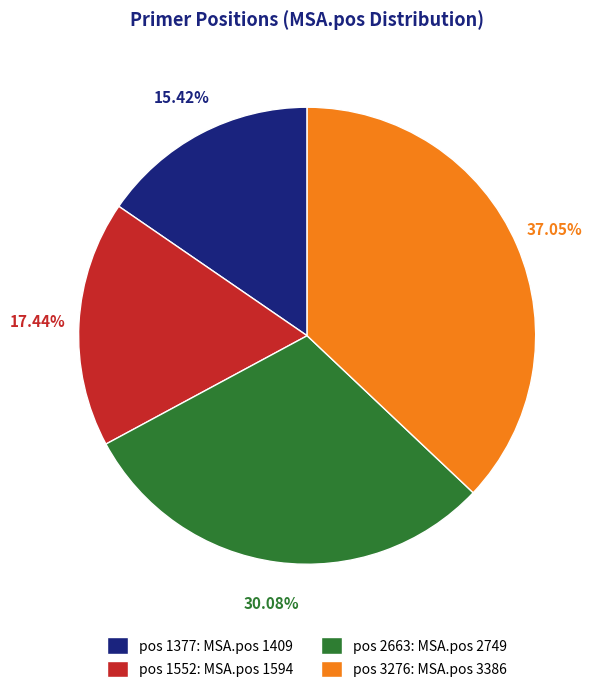

Do pos 3276: MSA.pos 3386 and pos 1377: MSA.pos 1409 together represent more than half of the pie?

Yes